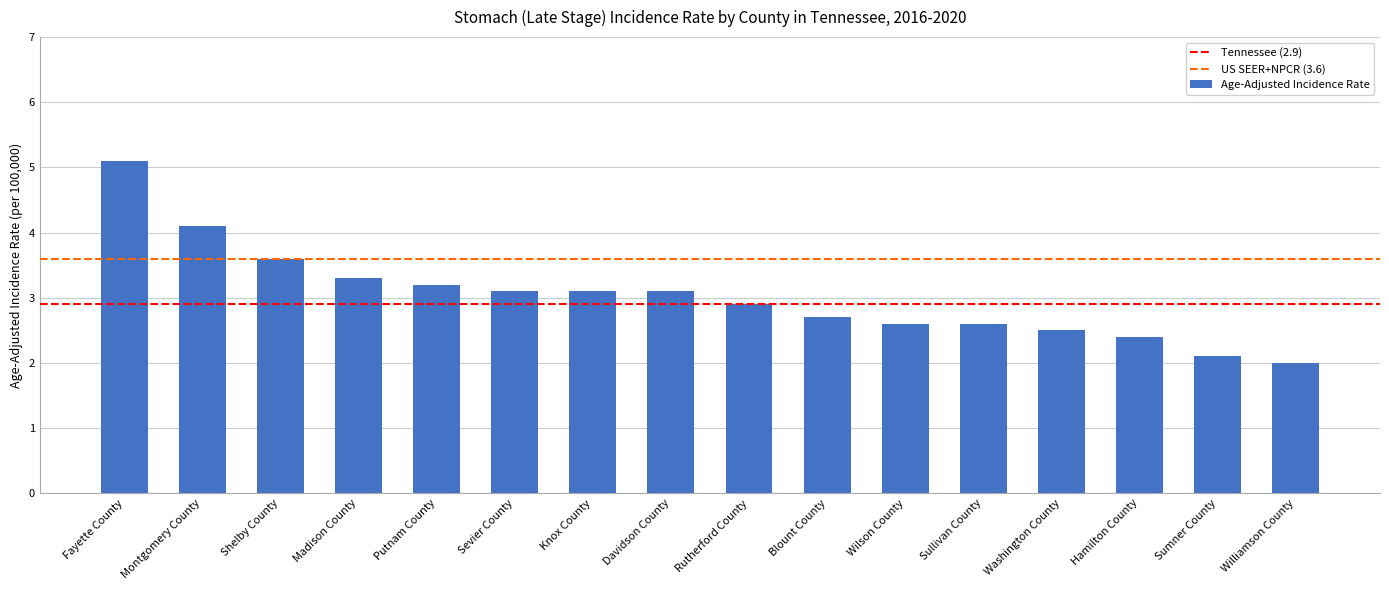

How many data points are above 3?

8